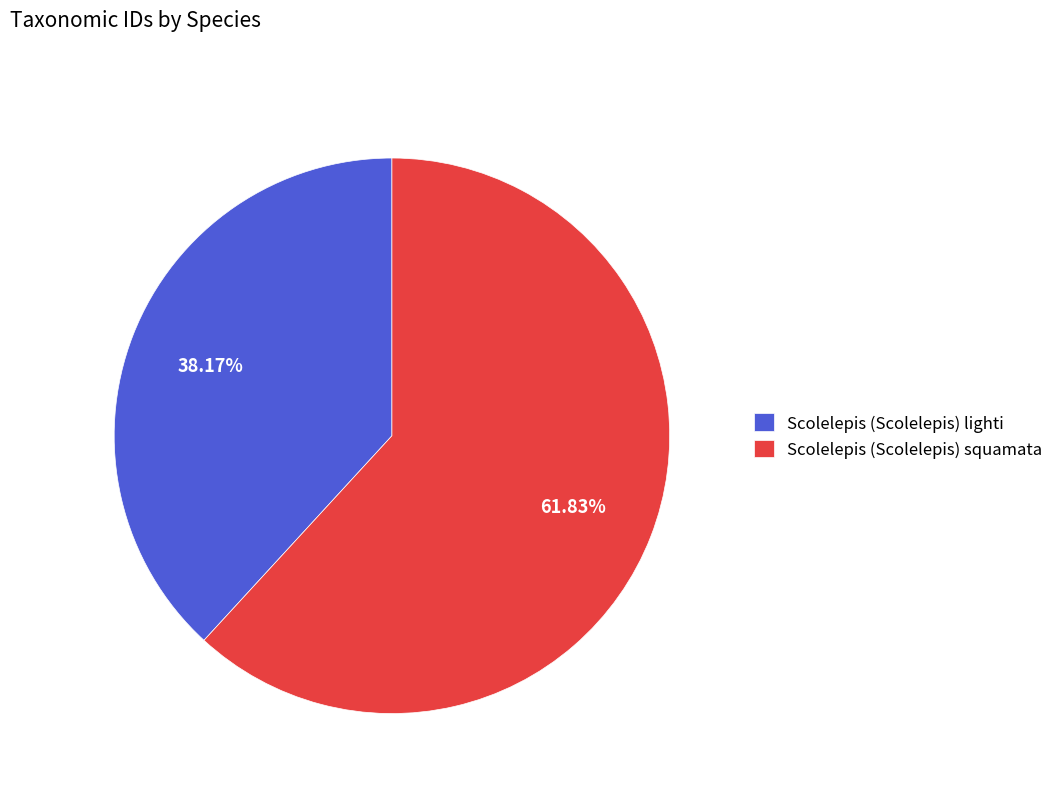

Is there a majority slice in this chart?

Yes